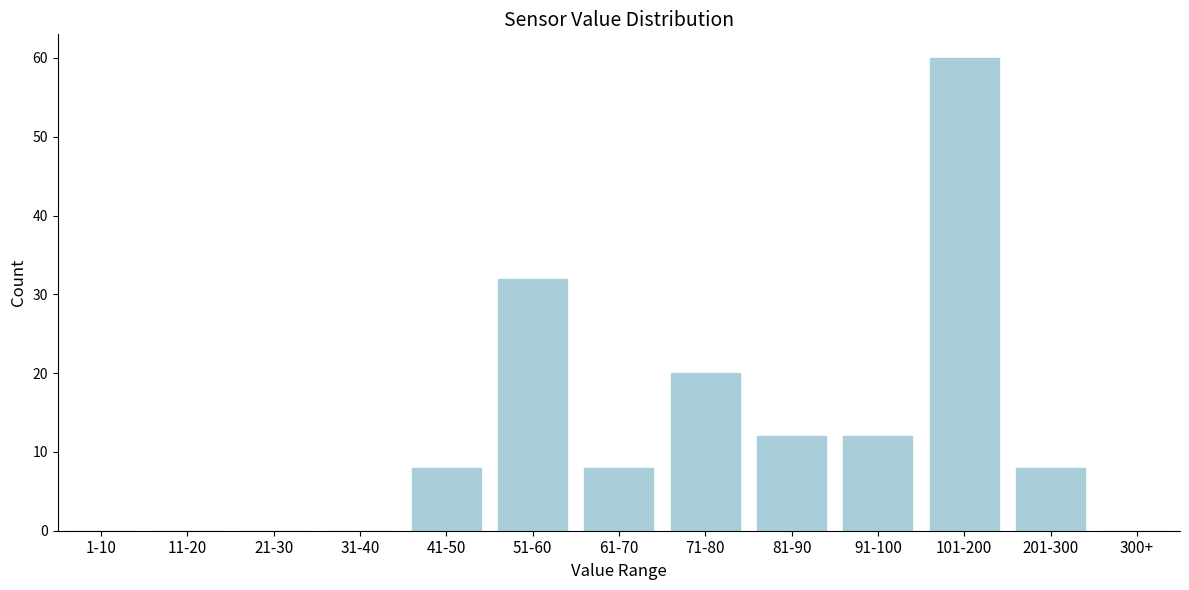

Reading left to right, what are all the values shown in this chart?

1-10=0	11-20=0	21-30=0	31-40=0	41-50=8	51-60=32	61-70=8	71-80=20	81-90=12	91-100=12	101-200=60	201-300=8	300+=0